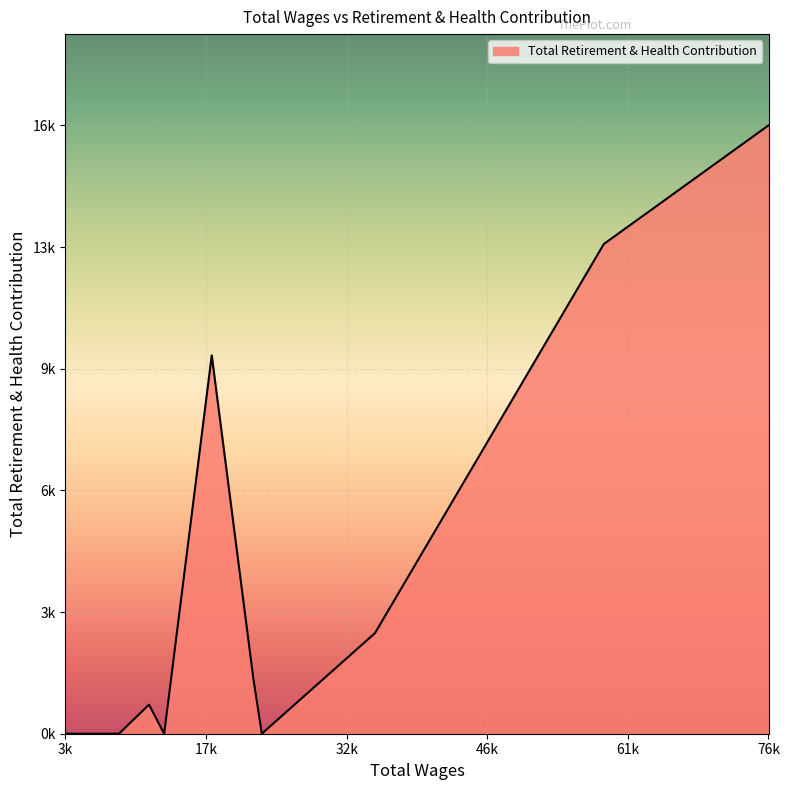

Is this an area chart (filled region under the line)?

Yes